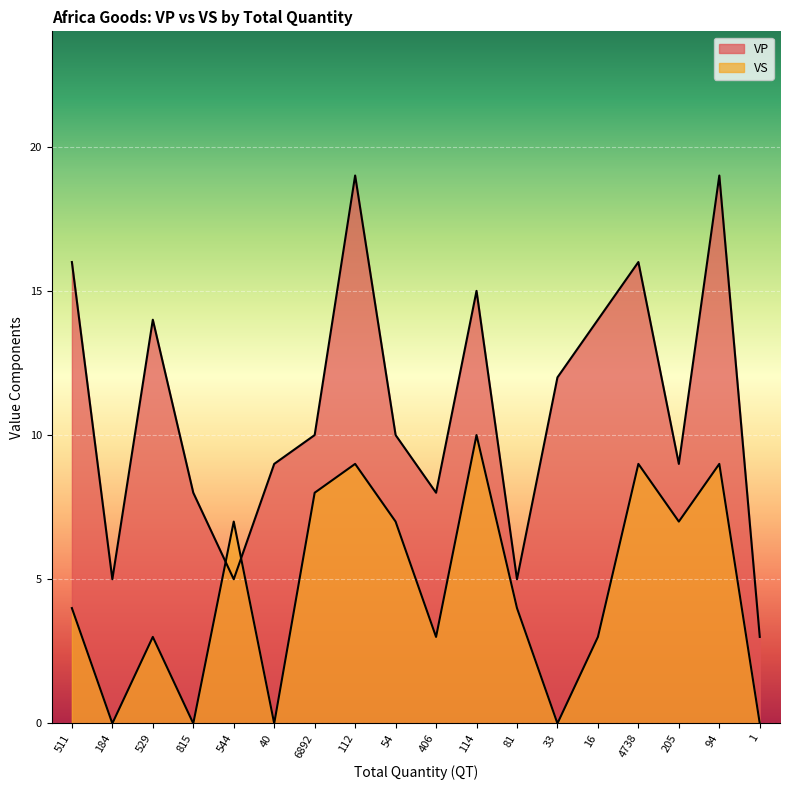

How many lines are shown in the chart?

2